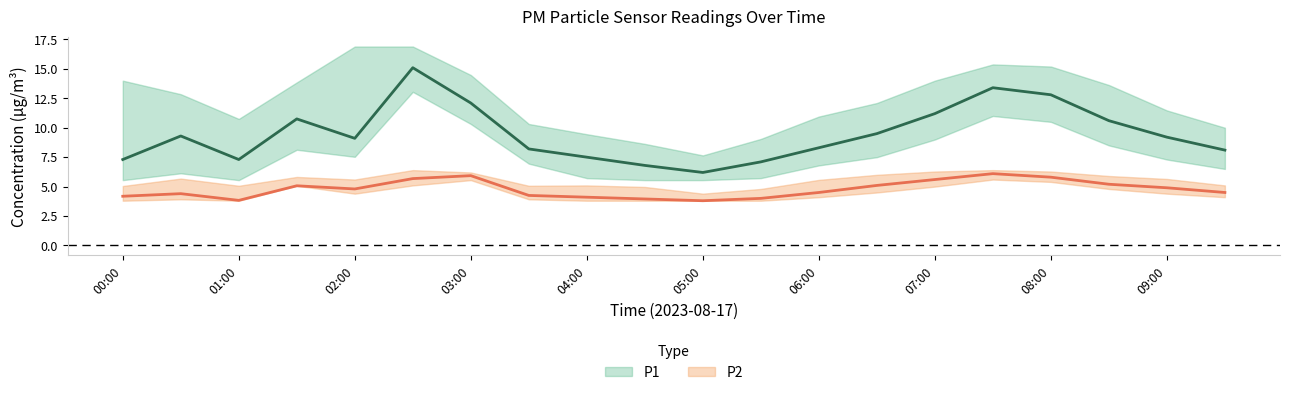

At which category does the chart reach its peak across all series?

02:30